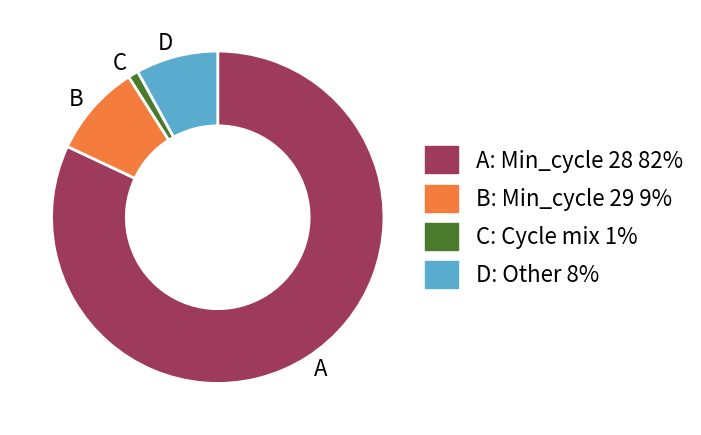

Is there any slice that represents more than half of the pie?

Yes